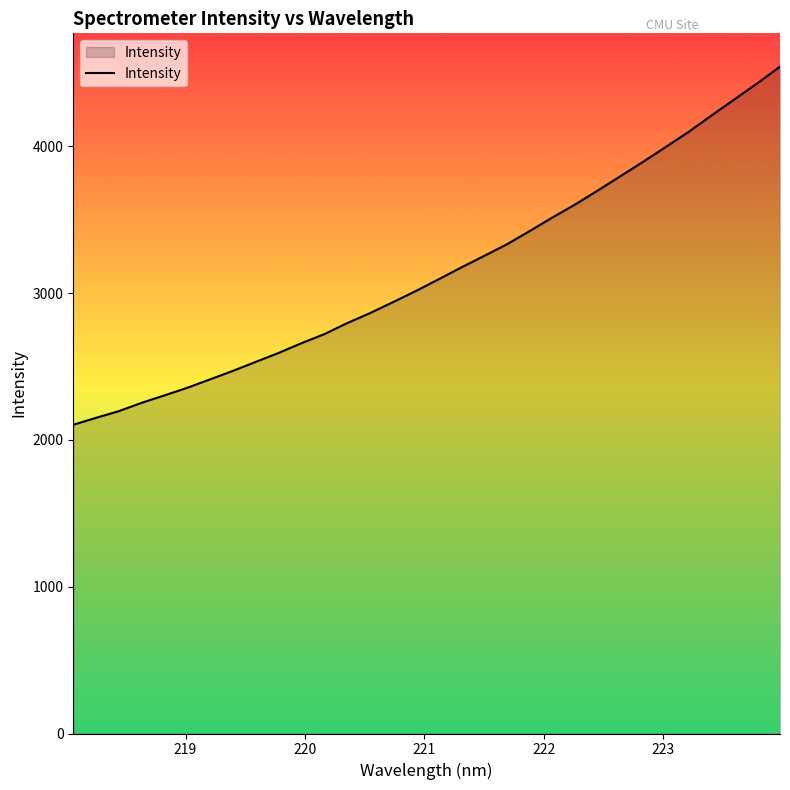

What is the difference between the maximum and minimum values?

2439.5